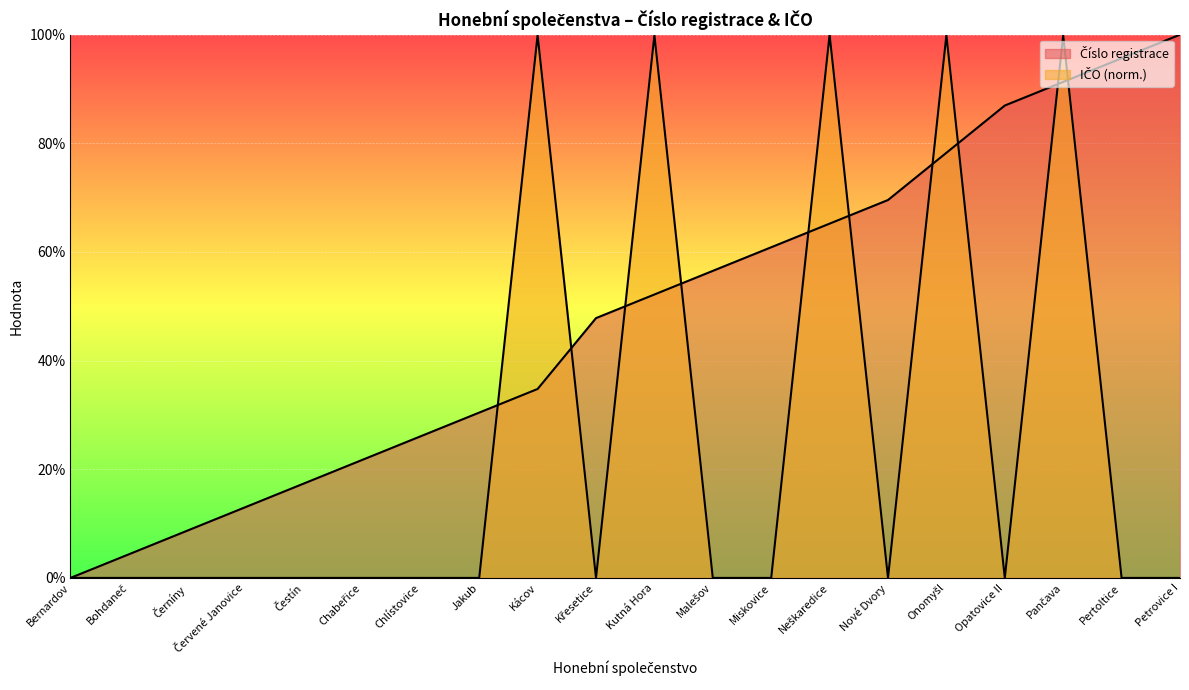

Reading right to left, what are all the values shown in this chart?

Číslo registrace: 1.0	1.0	0.9	0.9	0.8	0.7	0.7	0.6	0.6	0.5	0.5	0.3	0.3	0.3	0.2	0.2	0.1	0.1	0.0	0.0
IČO (scaled): 0.0	0.0	1.0	0.0	1.0	0.0	1.0	0.0	0.0	1.0	0.0	1.0	0.0	0.0	0.0	0.0	0.0	0.0	0.0	0.0